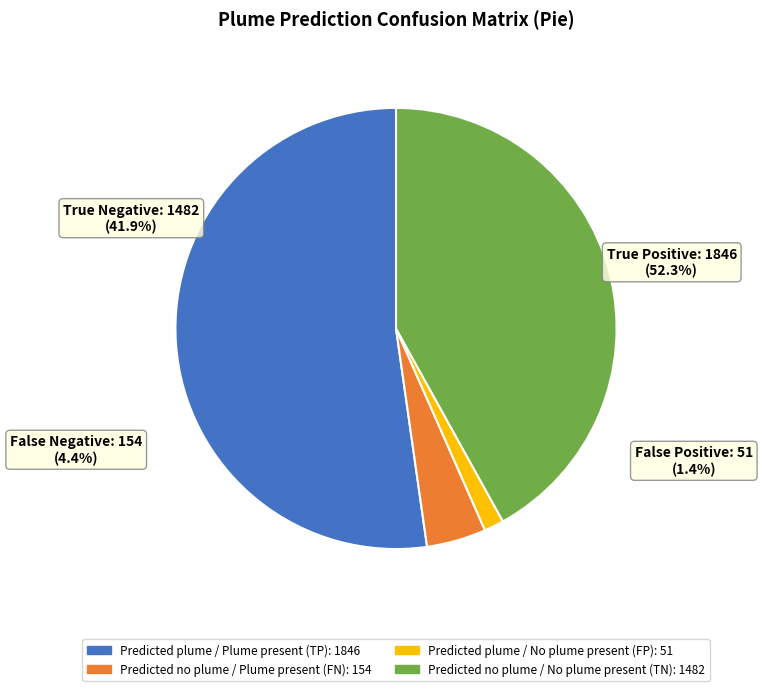

Does Predicted plume
(No plume present) represent more than half of the total?

No